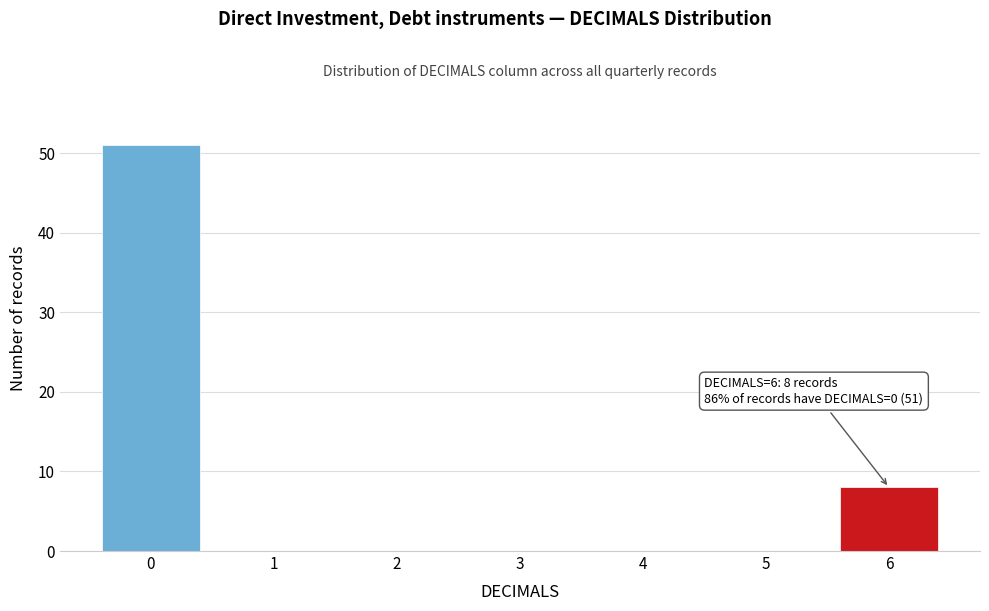

Reading left to right, what are all the values shown in this chart?

0=51	1=0	2=0	3=0	4=0	5=0	6=8